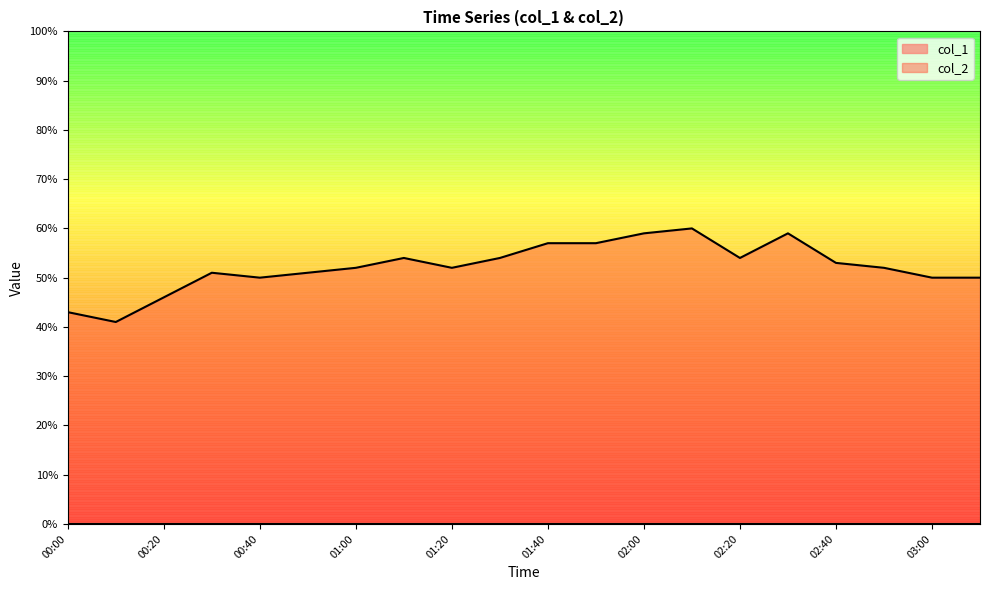

List the labels in order of value, largest first.

02:10, 02:00, 02:30, 01:40, 01:50, 01:10, 01:30, 02:20, 02:40, 01:00, 01:20, 02:50, 00:30, 00:50, 00:40, 03:00, 03:10, 00:20, 00:00, 00:10